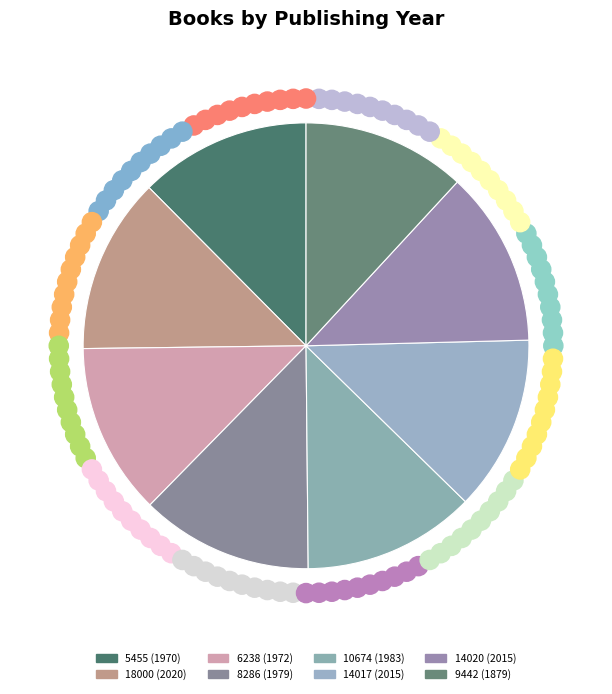

What is the change in value from 6238 to 14020?

+43